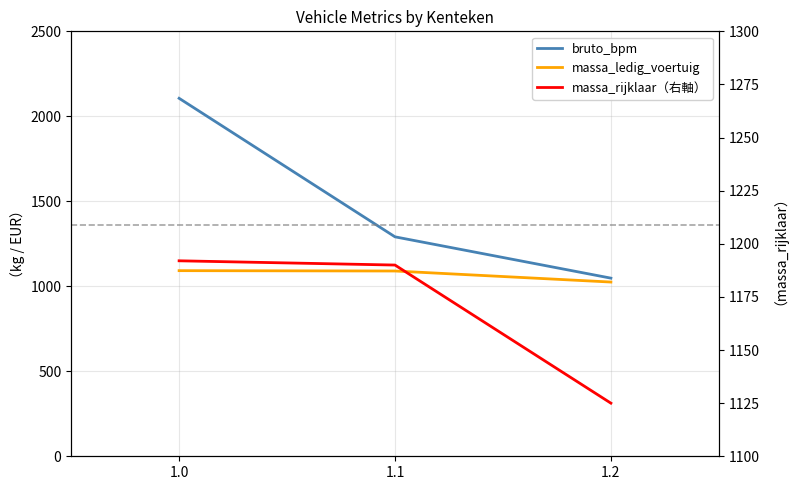

At which label does bruto_bpm first exceed 1291?

1.0